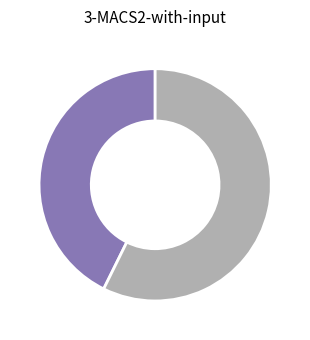

Is there a majority slice in this chart?

Yes